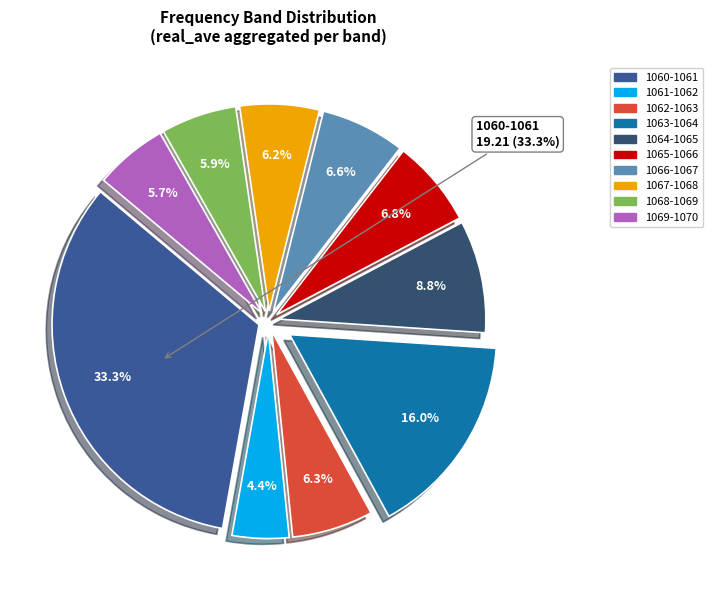

Do 1064.0-1065.0 and 1060.0-1061.0 together represent more than half of the pie?

No